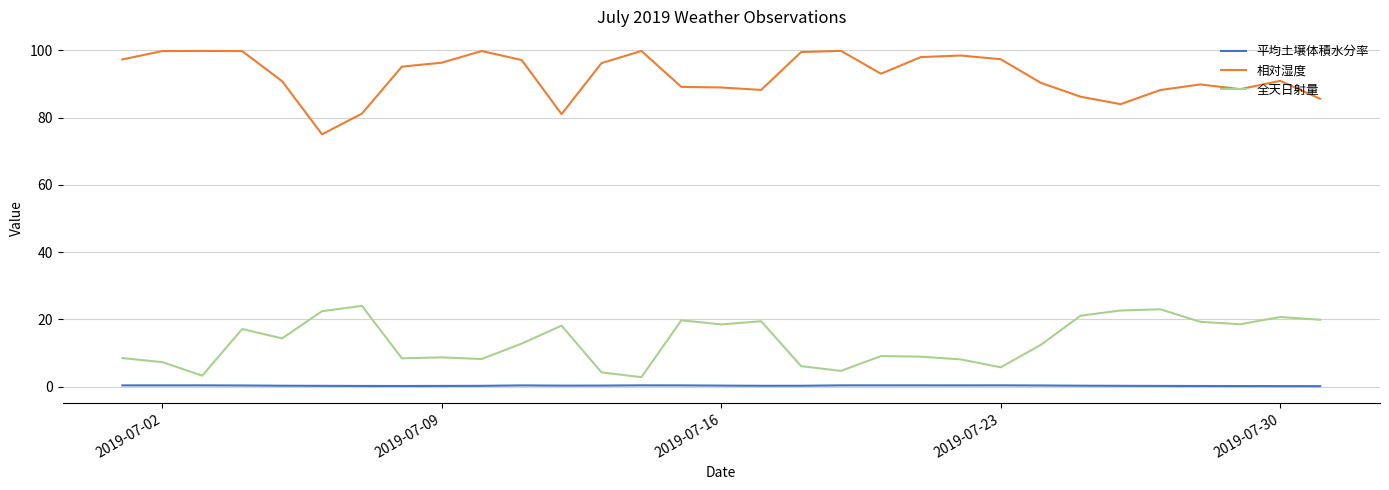

True or false: 全天日射量 and 平均土壌体積水分率 intersect in this chart.

False